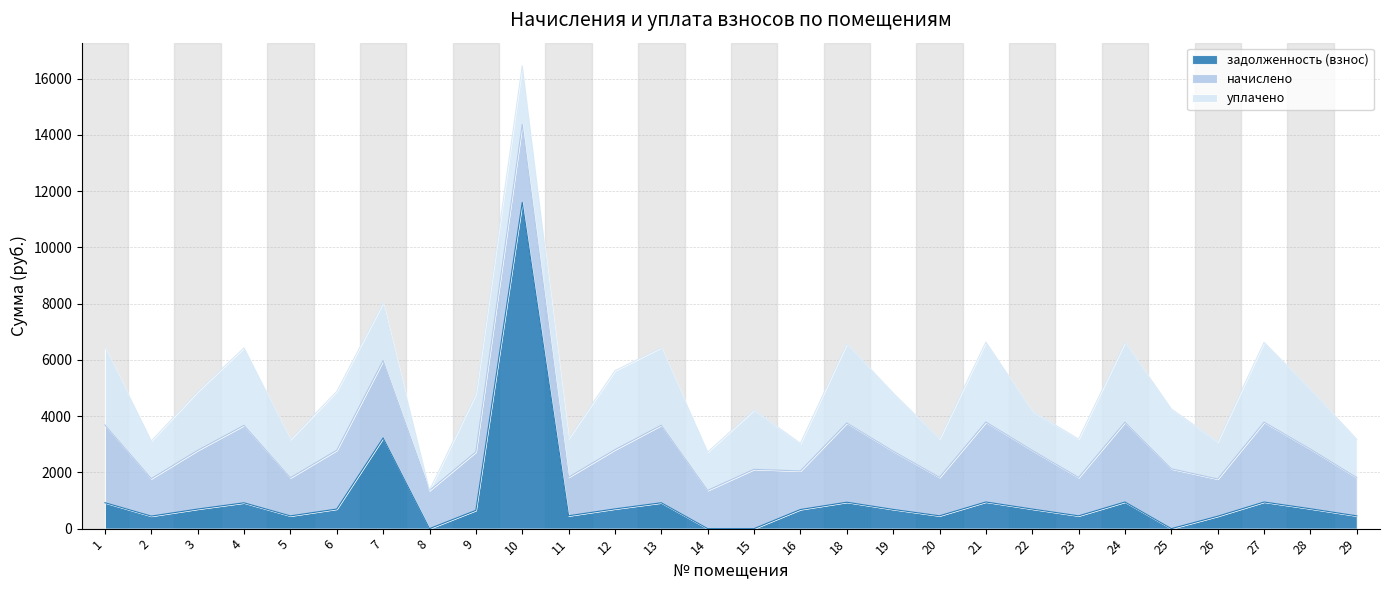

What is the difference between the highest and lowest values at 12?

2105.3